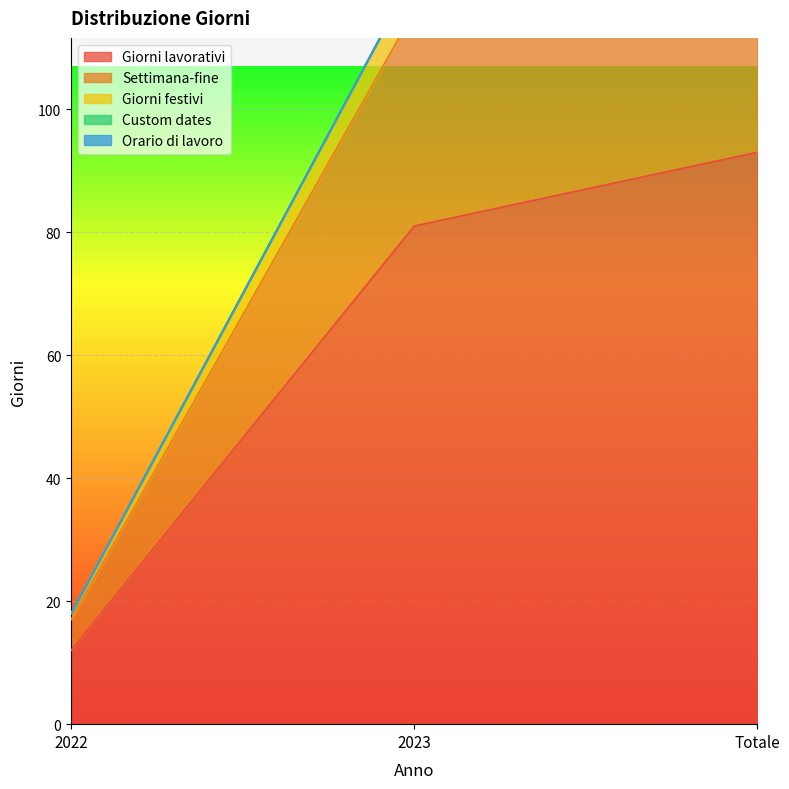

Which series has the widest spread of values?

Giorni festivi